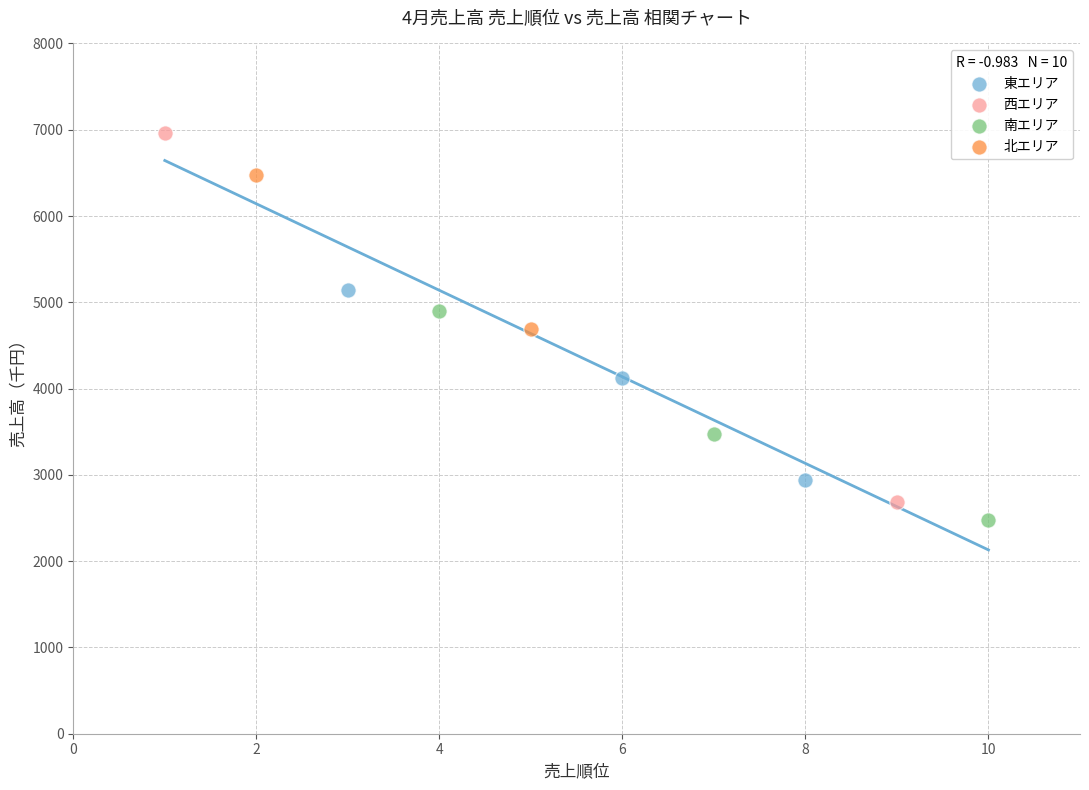

Which series has the largest Y range (max minus min)?

西エリア